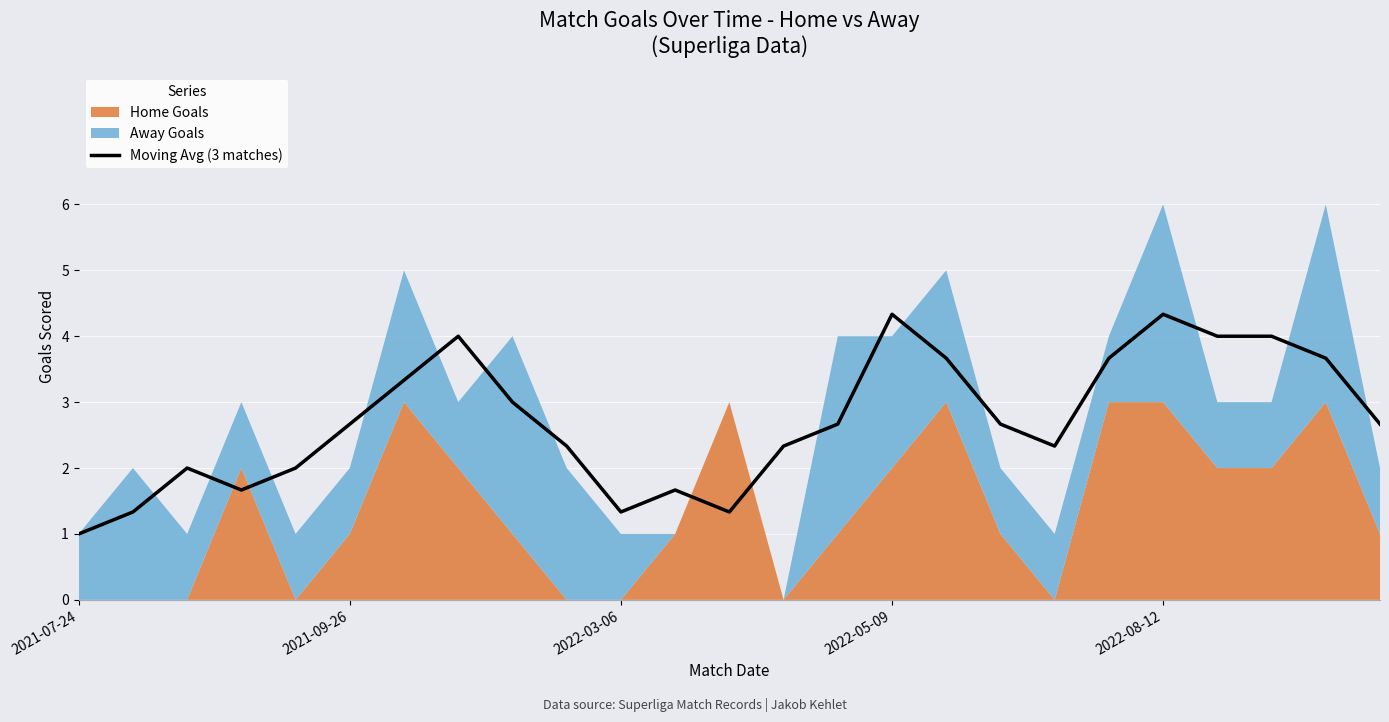

Rank the categories by value from lowest to highest.

2021-07-24, 2021-09-26, 10, 12, 2022-05-09, 11, 2022-03-06, 2022-08-12, 13, 18, 9, 5, 14, 17, 24, 8, 6, 16, 19, 23, 7, 21, 22, 15, 20